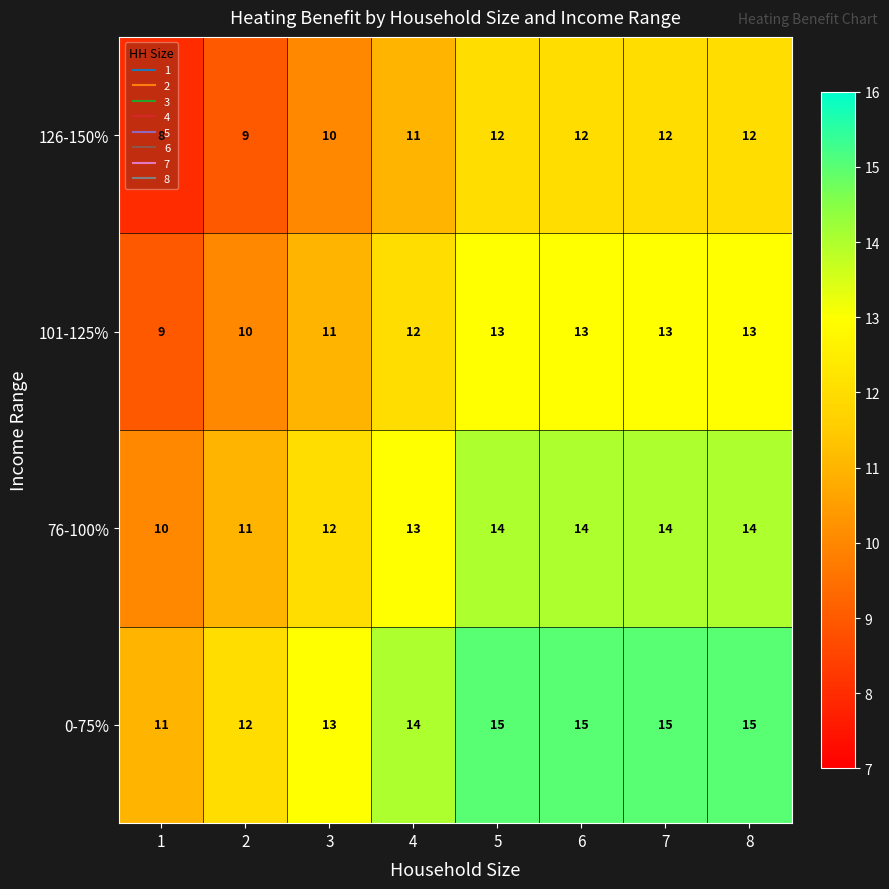

What is the difference between the highest and lowest values at 1?

3